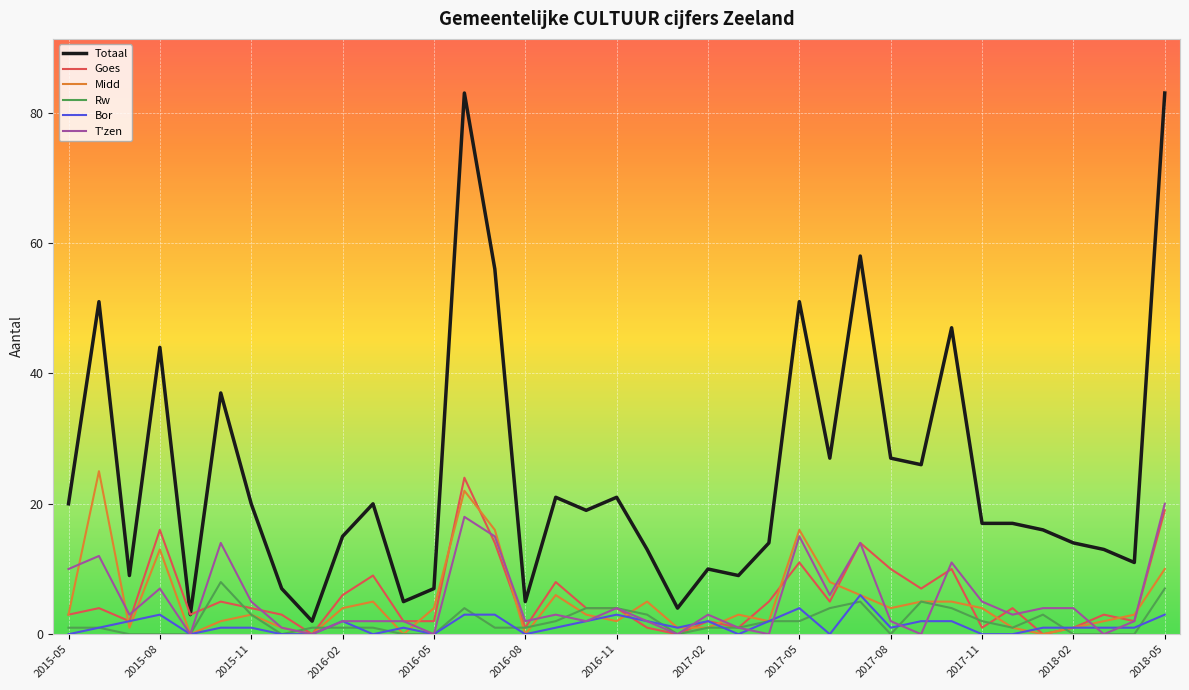

True or false: Goes has more than 1 interior local peaks.

True